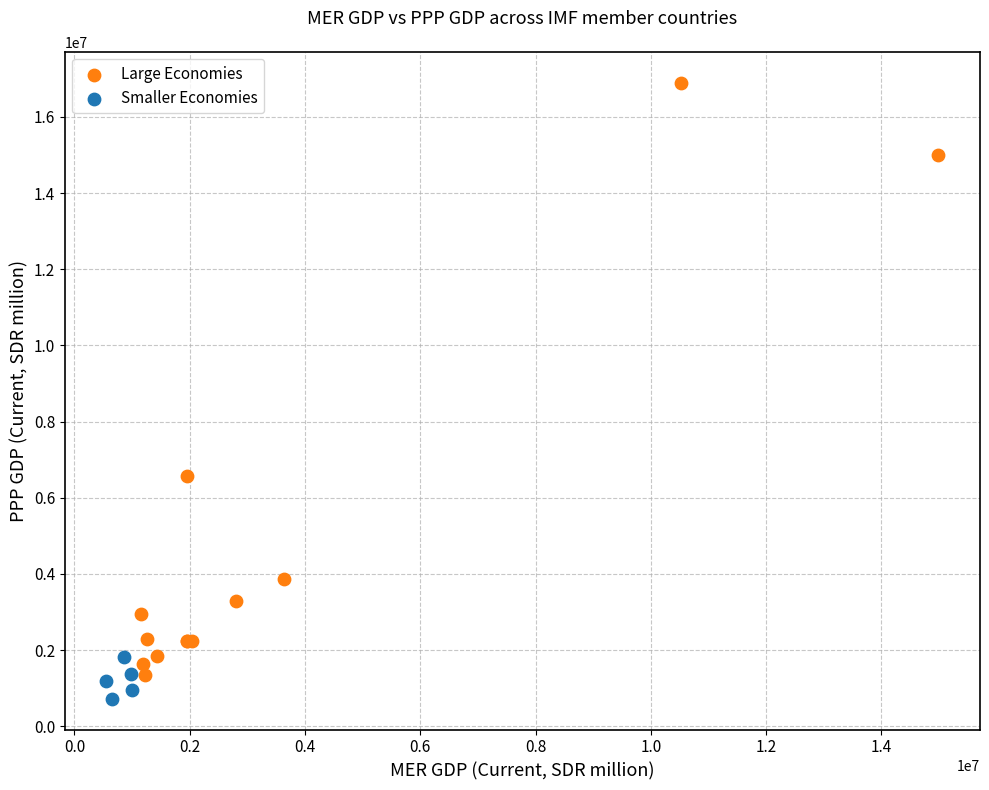

Which series reaches the maximum Y coordinate?

Large Economies